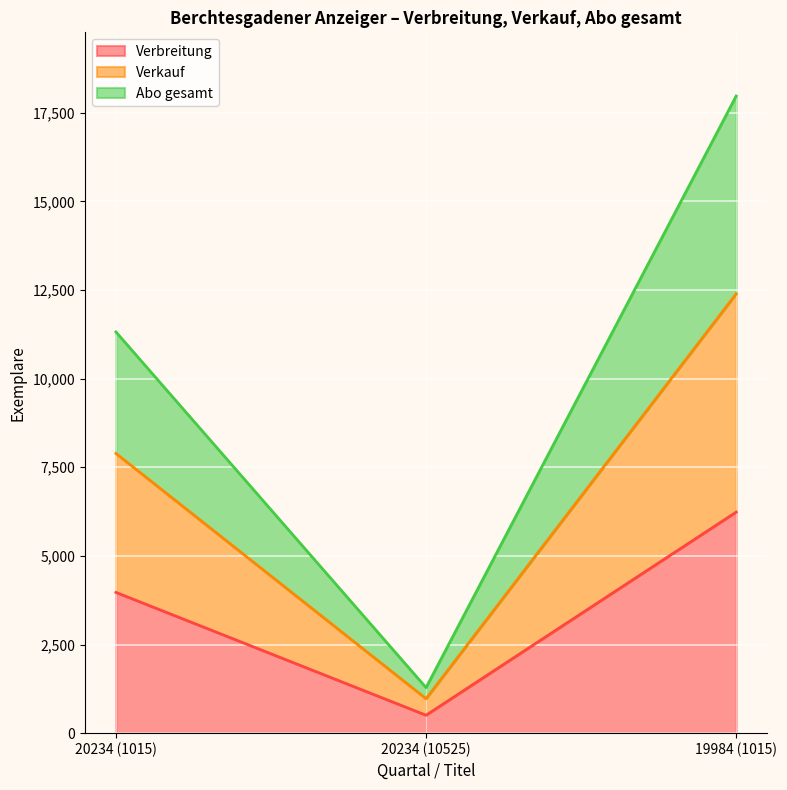

What position from the right is 20234 (10525)?

2